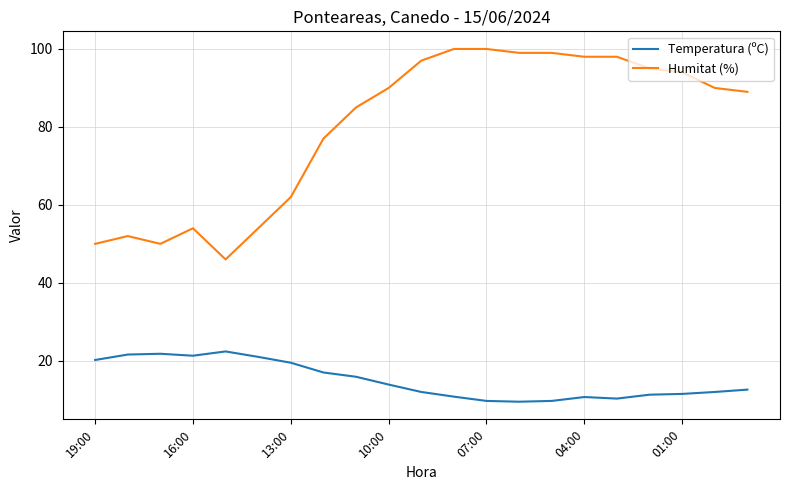

True or false: Temperatura (ºC) and Humitat (%) intersect in this chart.

False